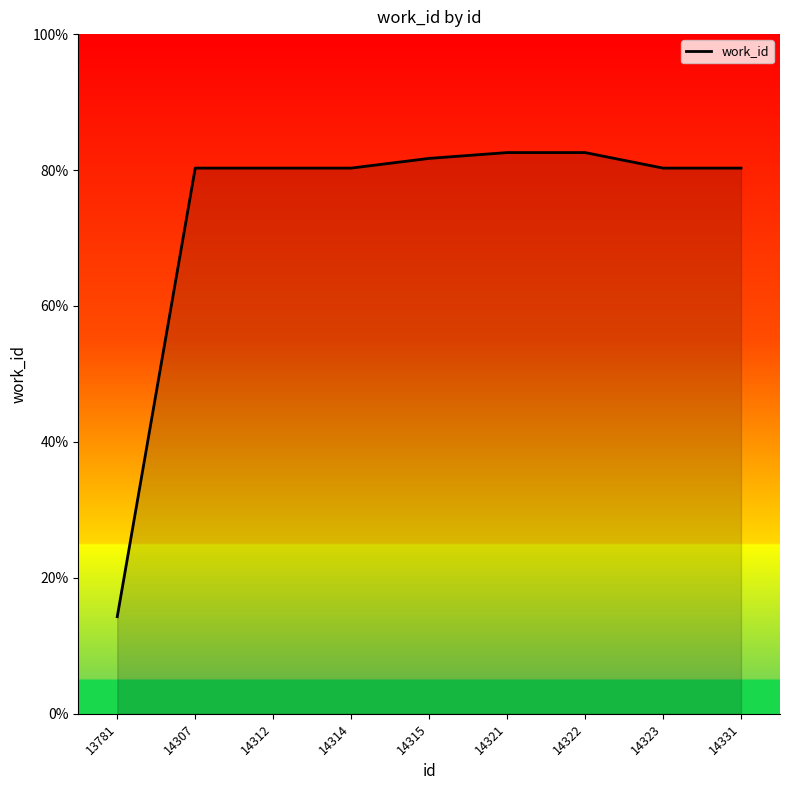

The chart shows a value of 80.3 at 14307. True or false?

True